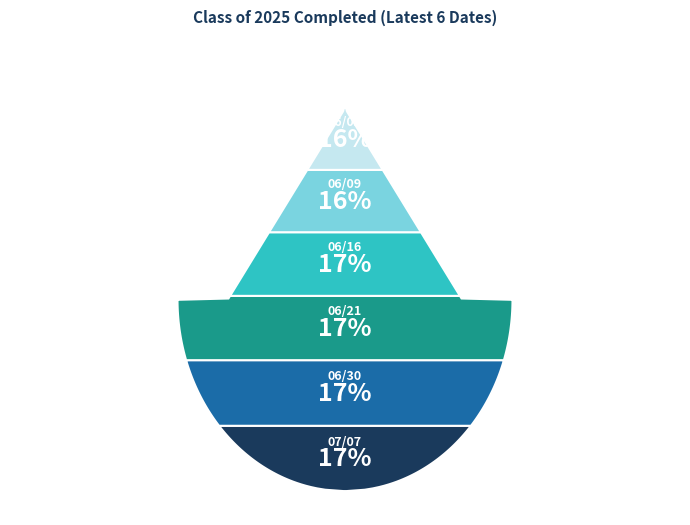

Count the number of slices in the pie.

6